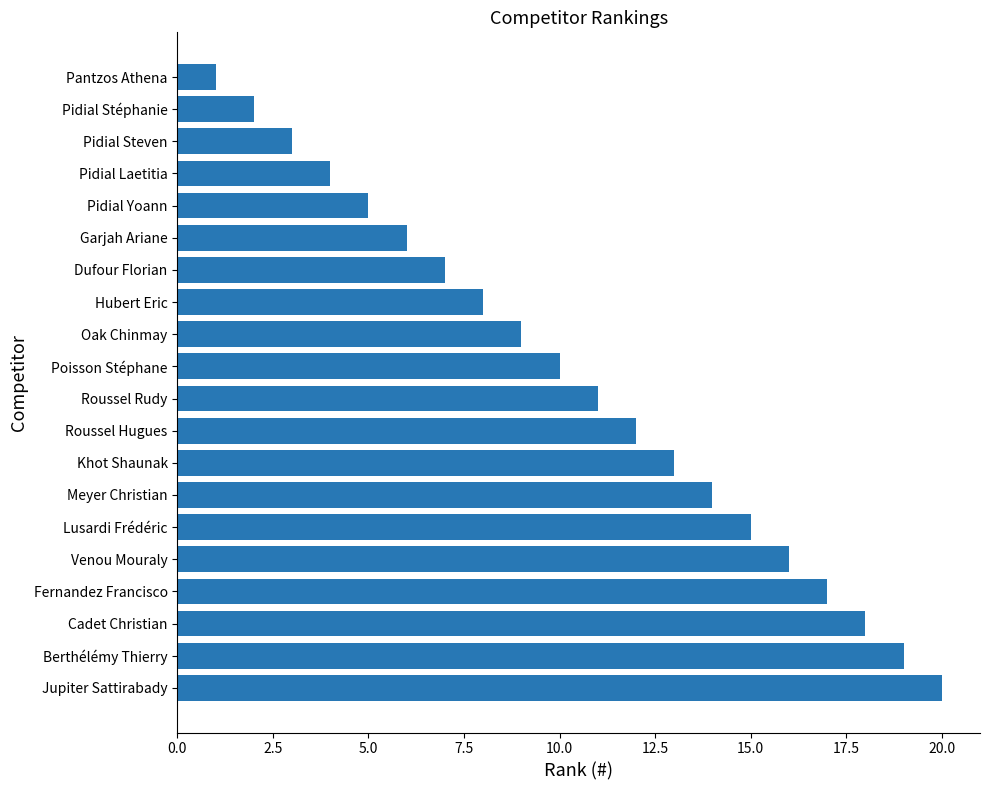

Are the bars grouped side by side (vs. stacked)?

No